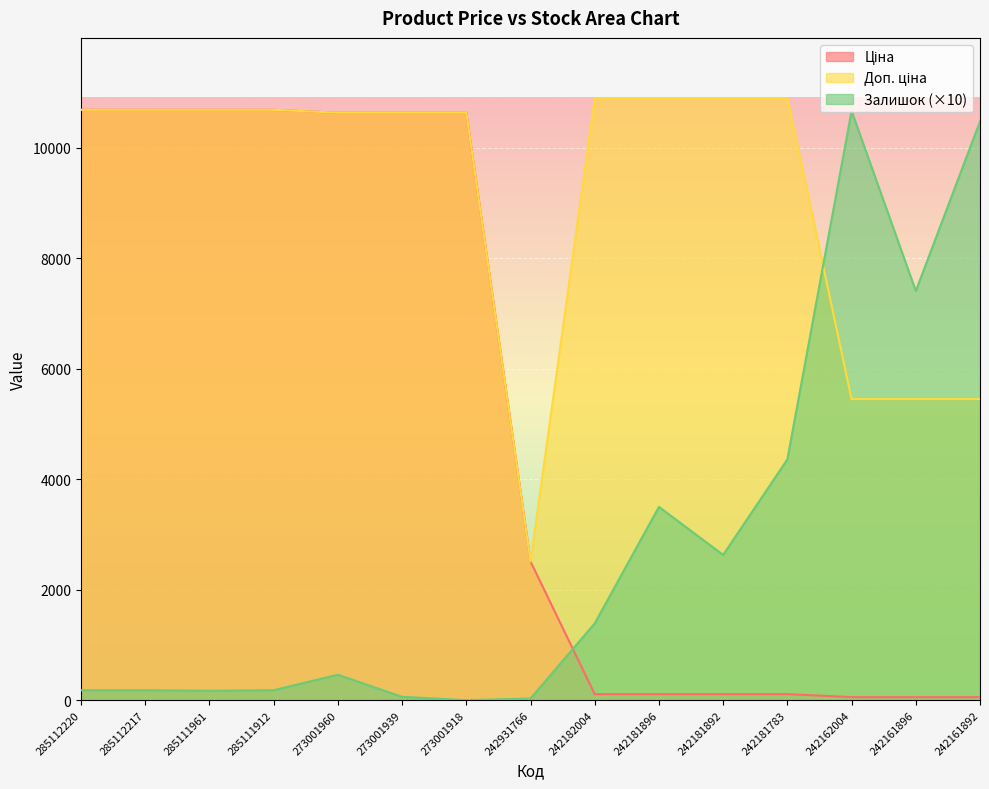

Which series has the largest total across all categories?

Доп. ціна